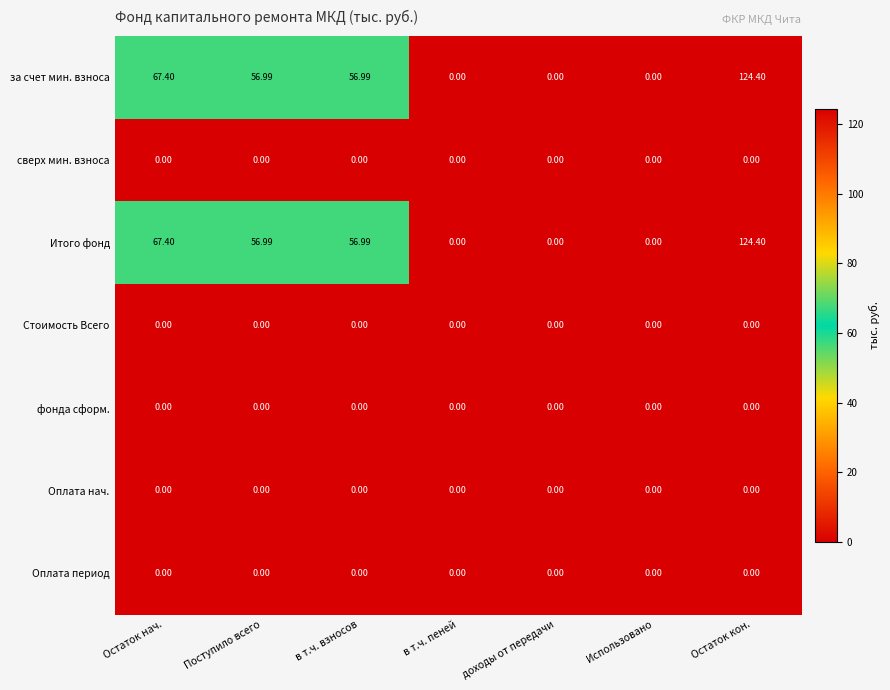

How many categories are shown in the chart?

7